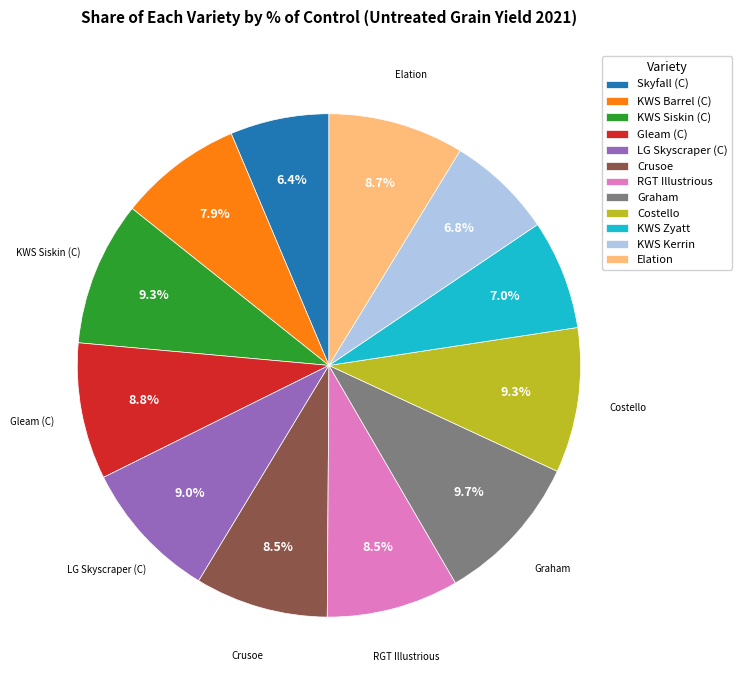

Combined, do KWS Siskin (C) and Gleam (C) account for over 50%?

No